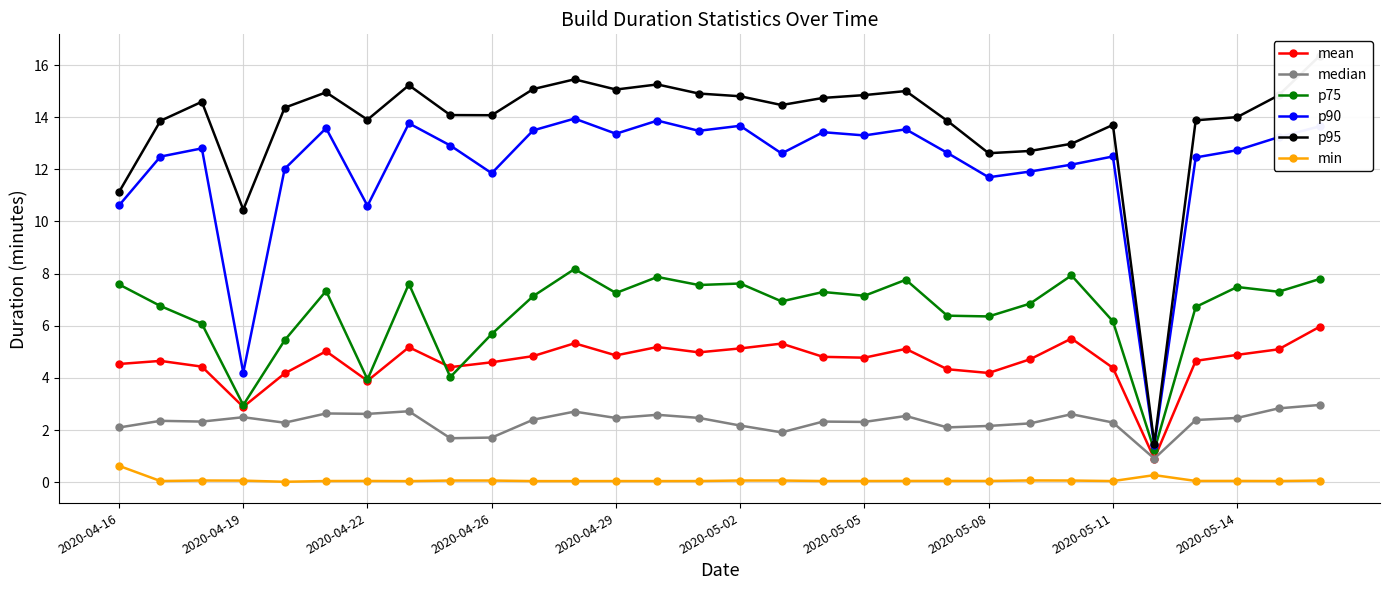

What is the minimum value for p90?

1.4